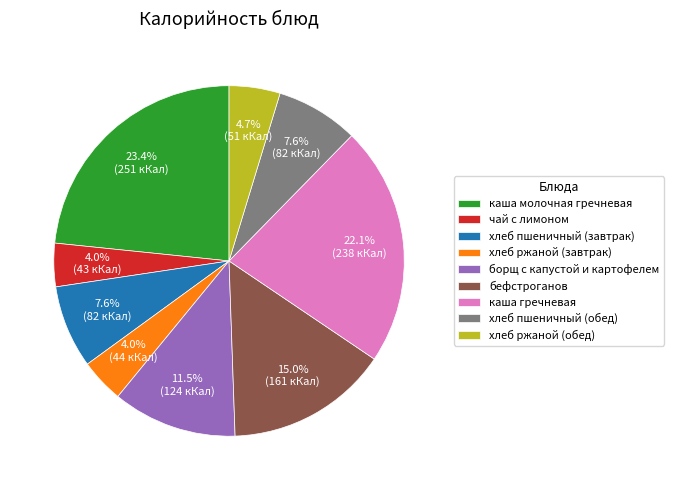

What portion of the pie excludes хлеб ржаной (завтрак)?

96.0%